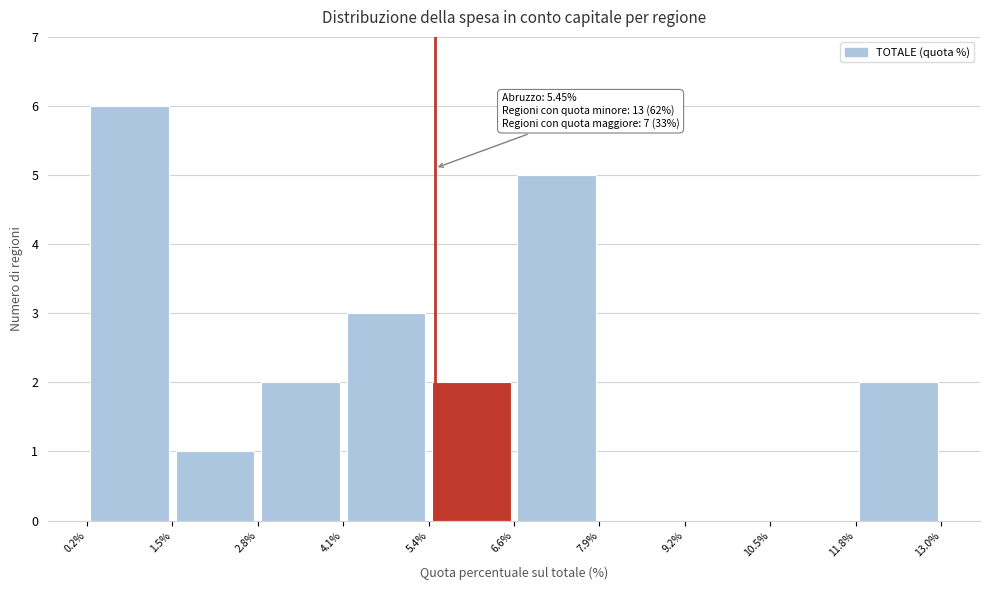

Over which range of the x-axis is the bar tallest?

0.2% to 1.5%